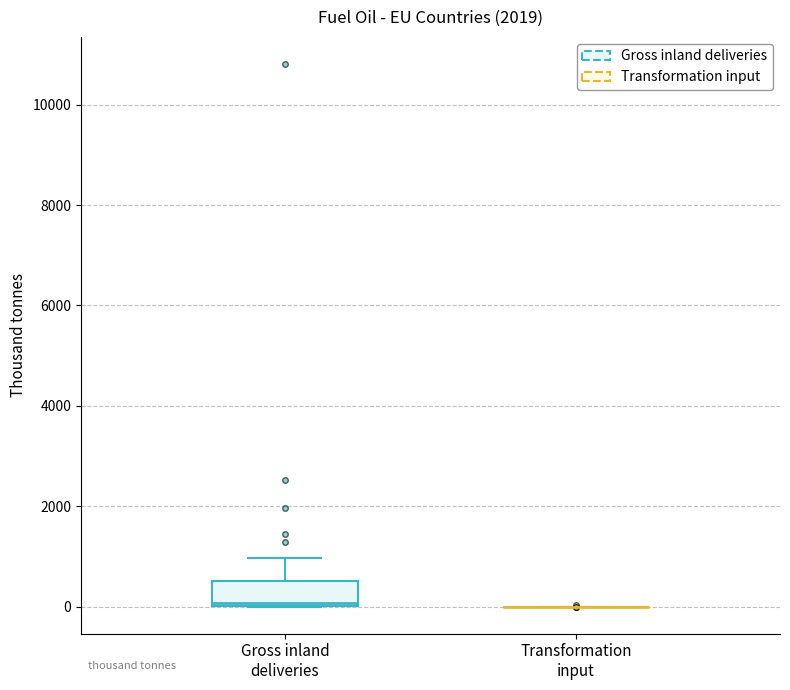

Where is the upper edge of the box for Gross inland deliveries on the y-axis? The values are not printed on the chart, so give them approximately, as read against the axis.

600